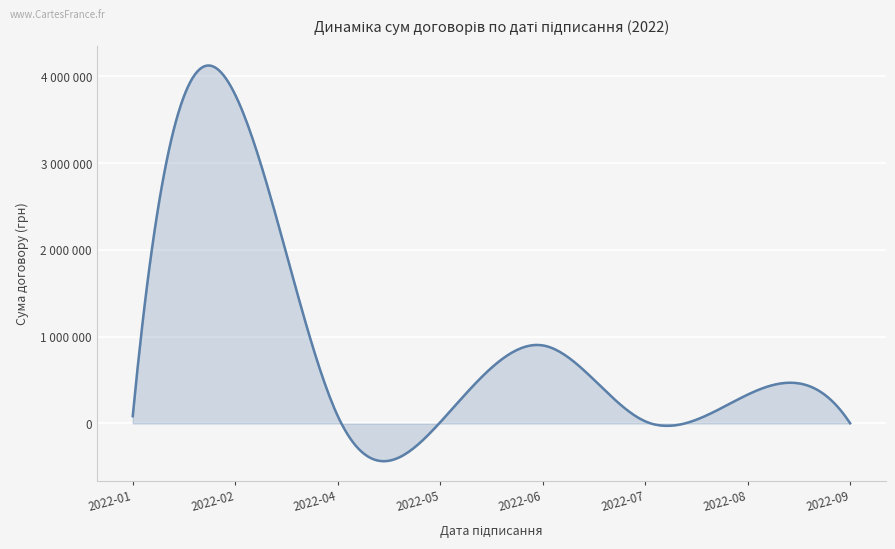

Does the chart have visible grid lines?

Yes